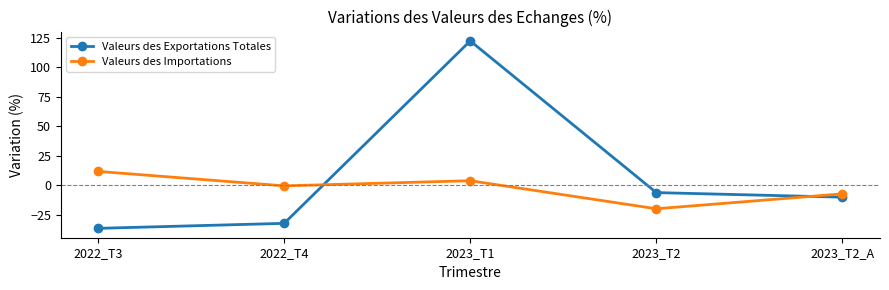

What is the sum of all Valeurs des Exportations Totales values?

37.7